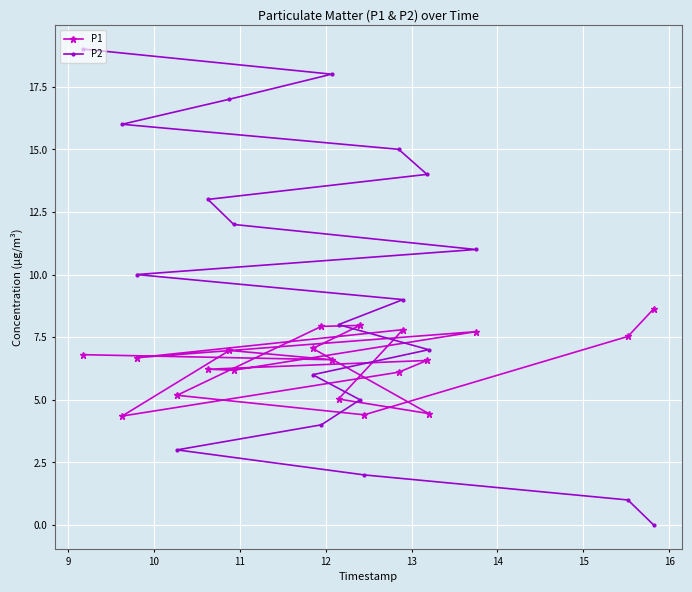

True or false: P2 has more than 2 points higher than both neighbors.

False